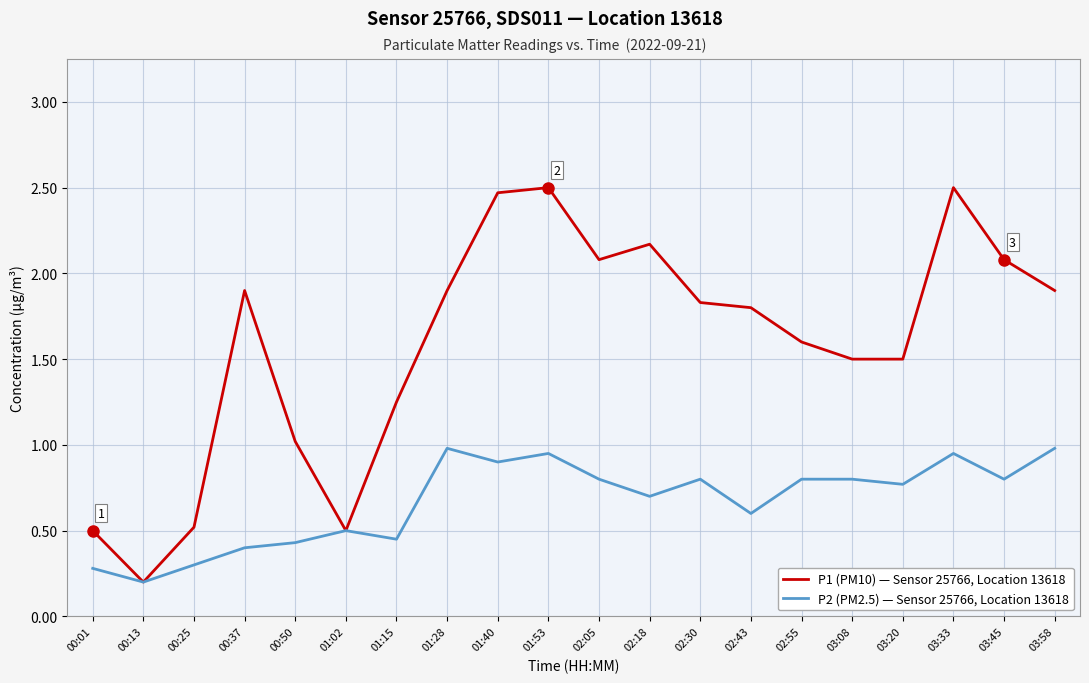

At which category does the chart reach its minimum across all series?

00:13